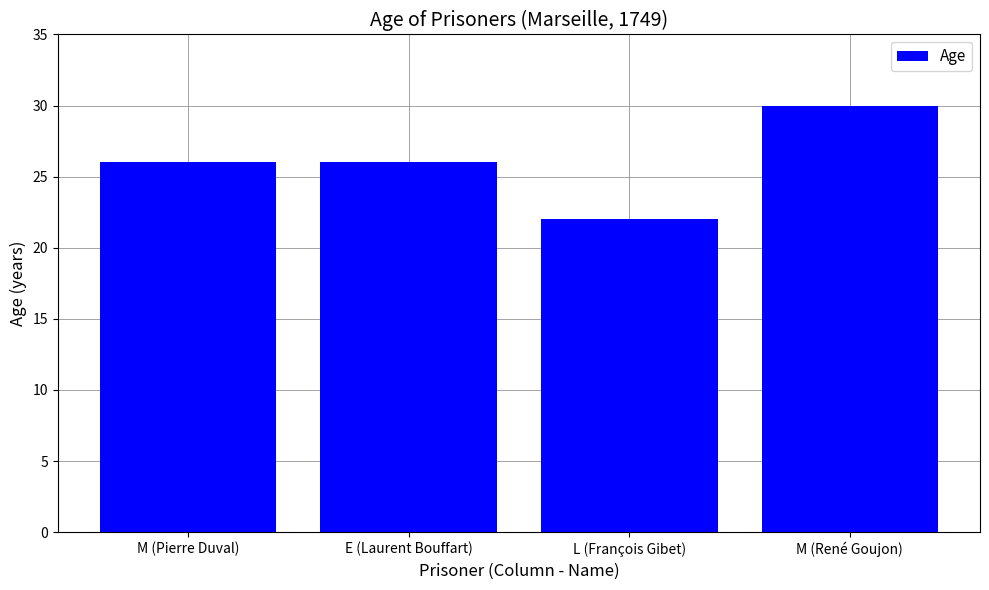

The chart shows a value of 34 at E (Laurent Bouffart). True or false?

False